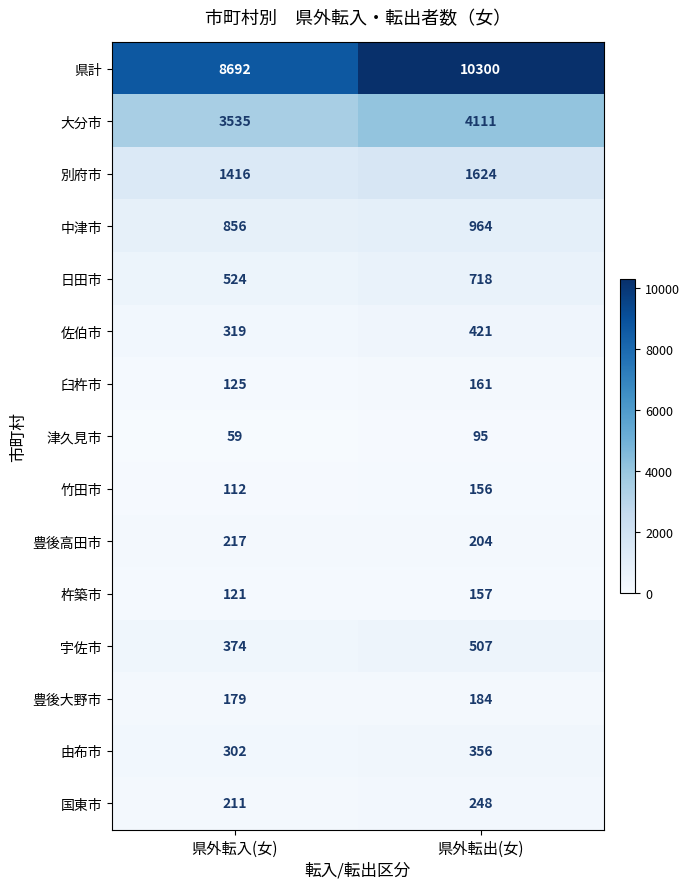

Rank the series at 県外転出(女) from highest to lowest value.

県計, 大分市, 別府市, 中津市, 日田市, 宇佐市, 佐伯市, 由布市, 国東市, 豊後高田市, 豊後大野市, 臼杵市, 杵築市, 竹田市, 津久見市